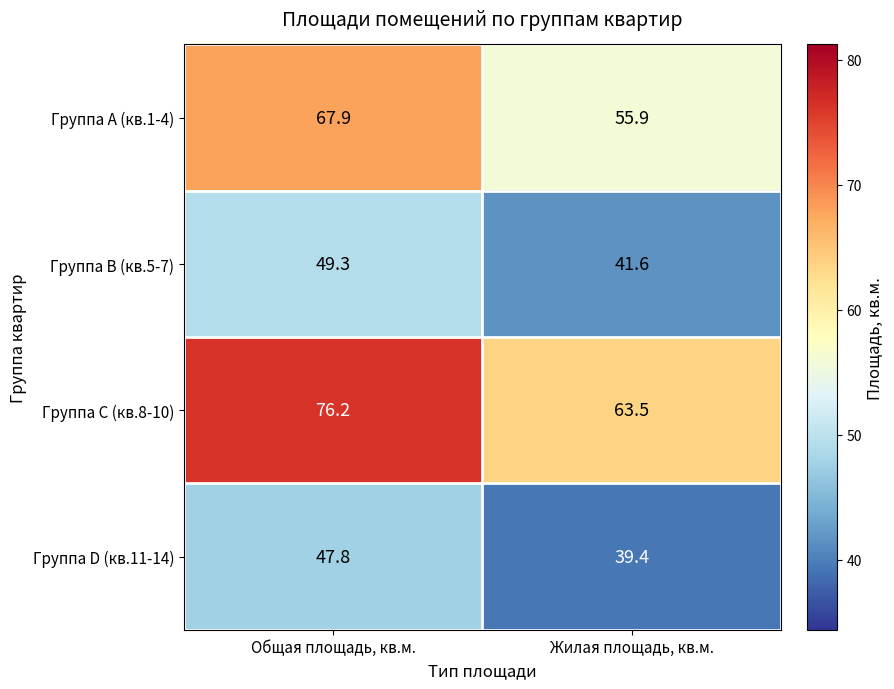

Which category has the lowest value across all series?

Жилая площадь, кв.м.